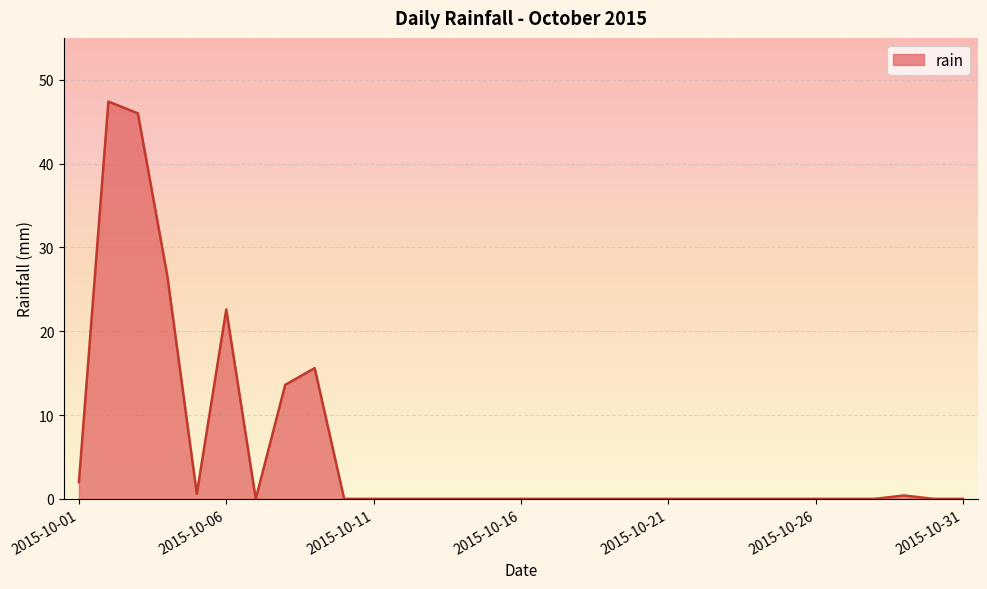

List the labels in order of value, largest first.

2015-10-02, 2015-10-03, 2015-10-04, 2015-10-06, 2015-10-09, 2015-10-08, 2015-10-01, 2015-10-05, 2015-10-29, 2015-10-07, 2015-10-10, 2015-10-11, 2015-10-12, 2015-10-13, 2015-10-14, 2015-10-15, 2015-10-16, 2015-10-17, 2015-10-18, 2015-10-19, 2015-10-20, 2015-10-21, 2015-10-22, 2015-10-23, 2015-10-24, 2015-10-25, 2015-10-26, 2015-10-27, 2015-10-28, 2015-10-30, 2015-10-31